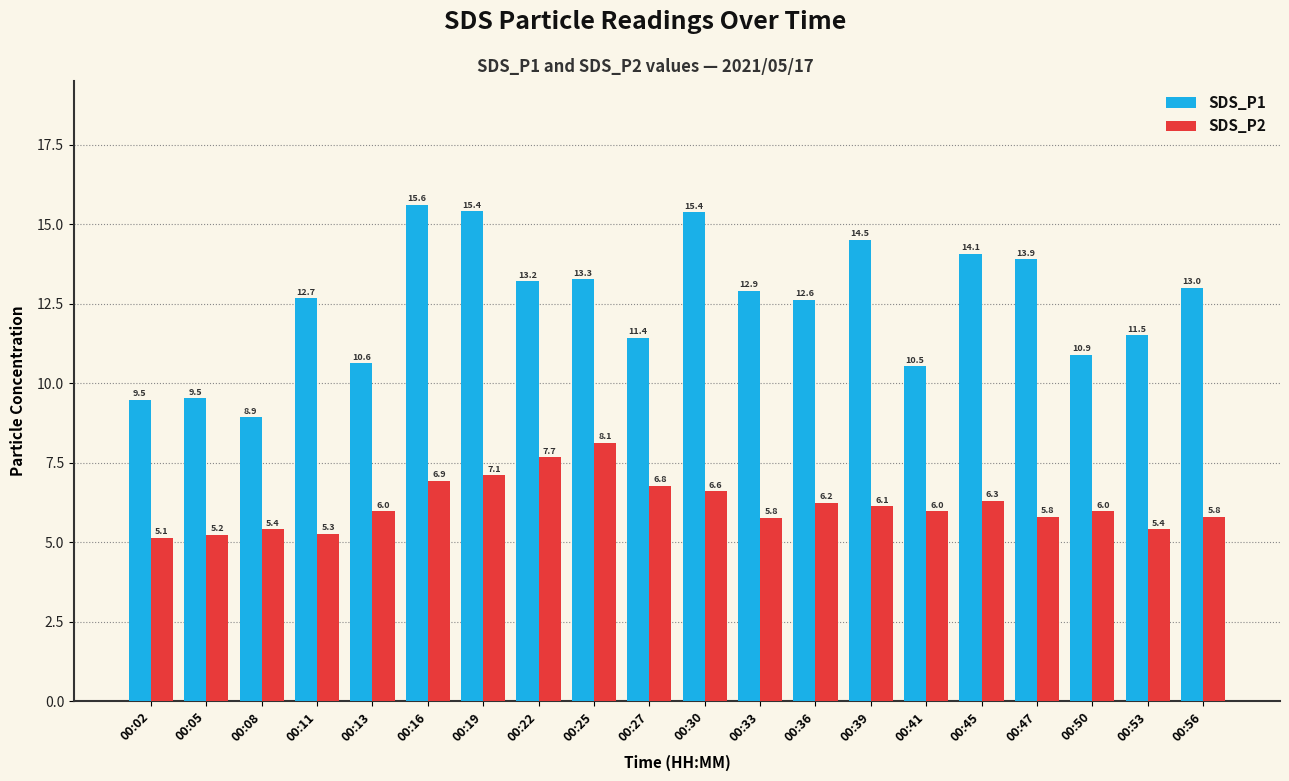

What is the total value across all series at 00:36?

18.9